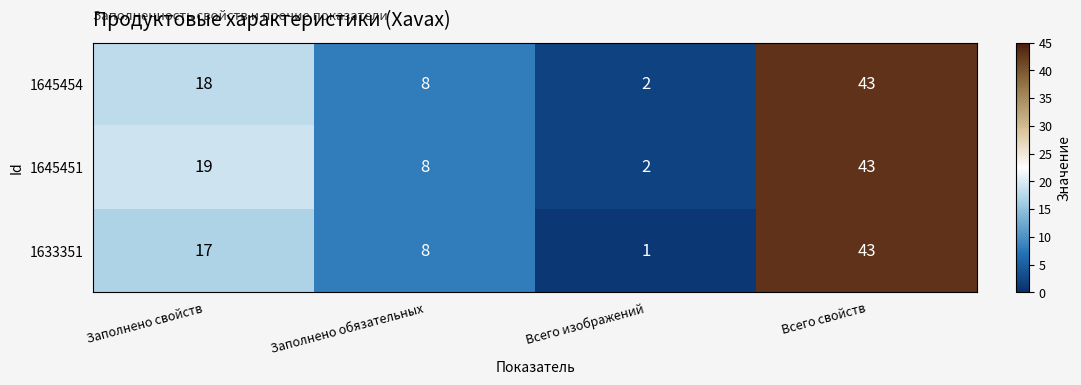

Which category has the lowest value across all series?

Всего изображений